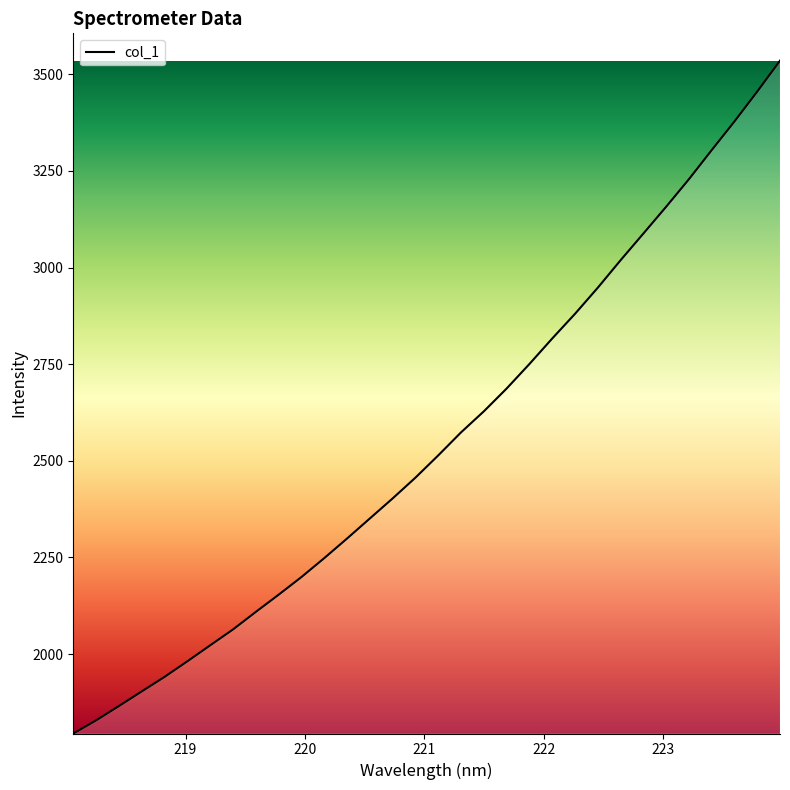

How many lines are shown in the chart?

1